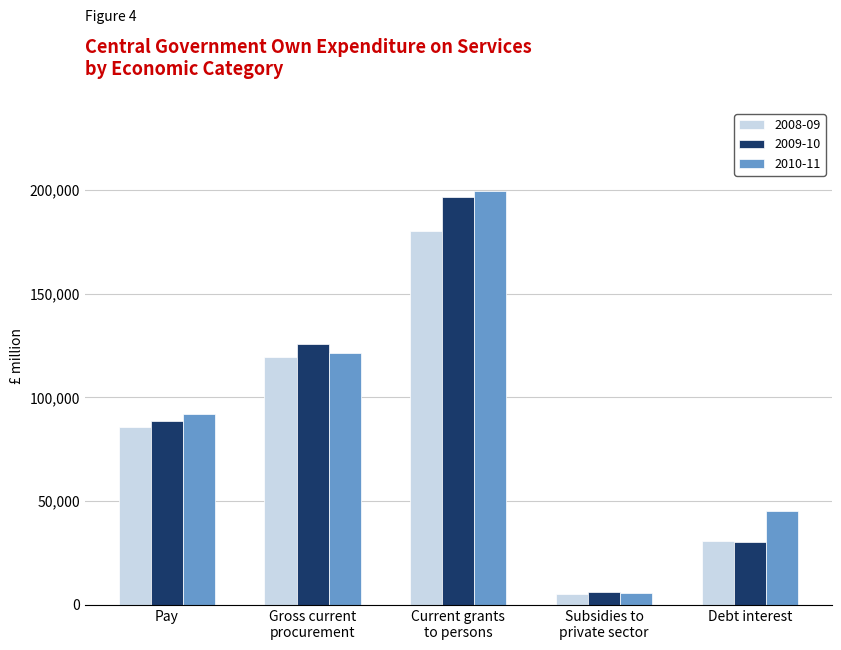

What is the spread (max minus min) of values at Pay?

6261